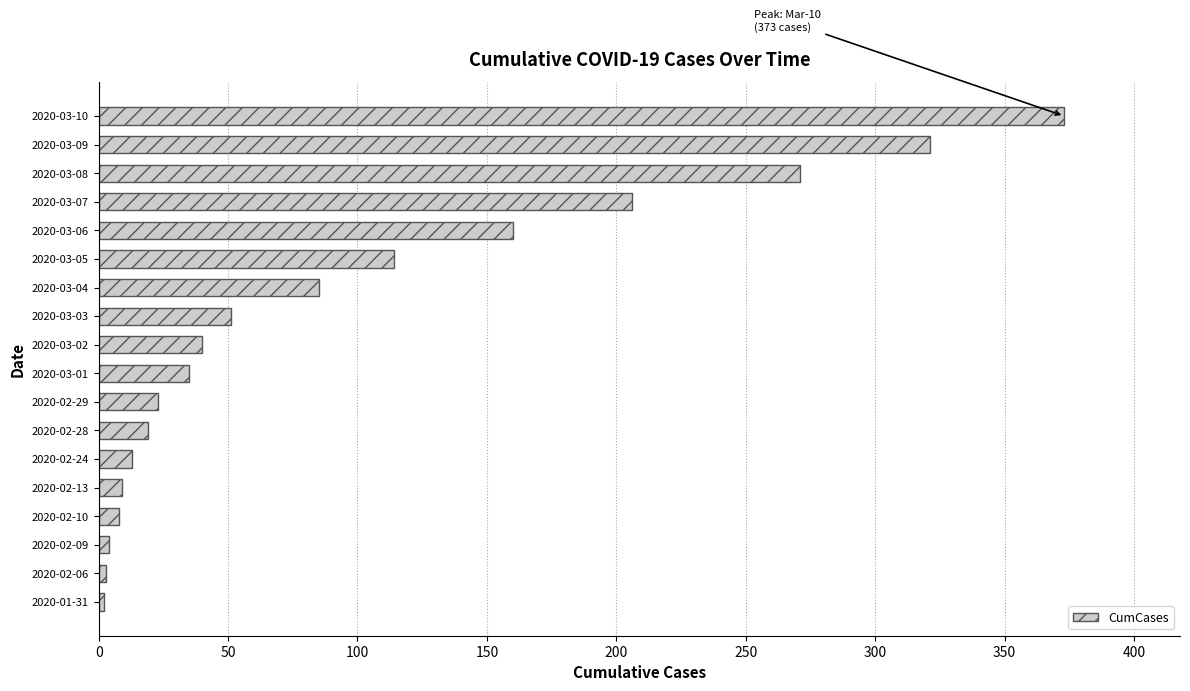

How many categories are shown in the chart?

18